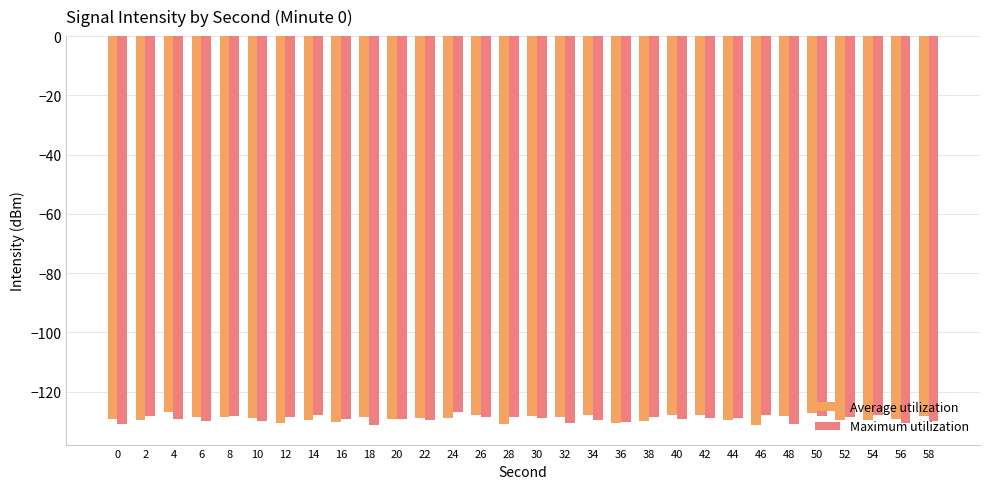

What is the sum of all Maximum utilization values?

-3874.6